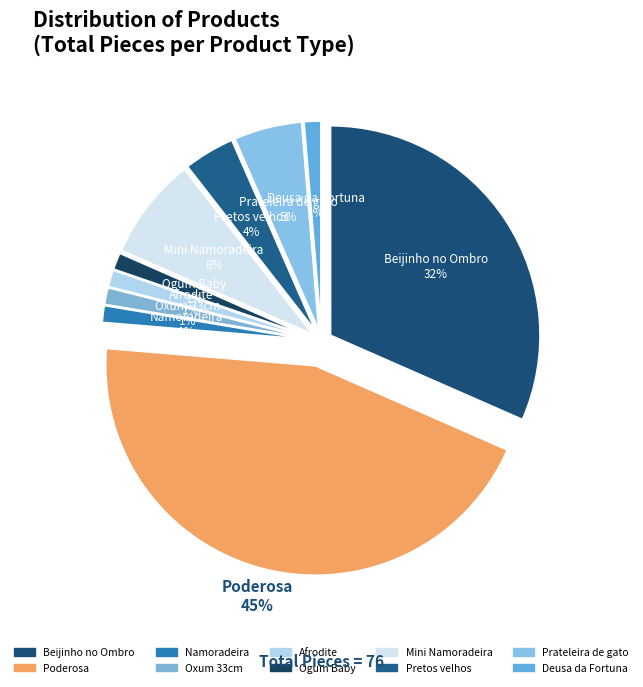

Rank the categories by value from lowest to highest.

Namoradeira, Oxum 33cm, Afrodite, Ogum Baby, Deusa da Fortuna, Pretos velhos, Prateleira de gato, Mini Namoradeira, Beijinho no Ombro, Poderosa